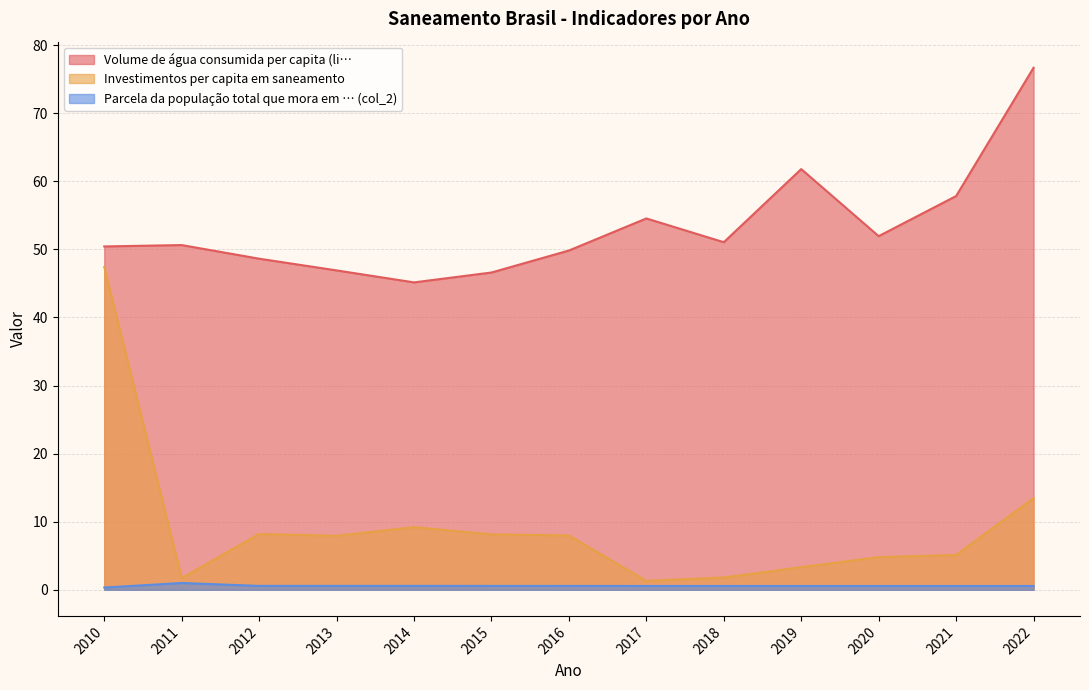

Reading left to right, extract all data points from this chart.

Volume de água consumida per capita (li…: 50.4	50.6	48.6	46.9	45.1	46.6	49.8	54.5	51.0	61.8	51.9	57.8	76.7
Investimentos per capita em saneamento: 47.4	1.7	8.2	7.9	9.2	8.1	8.0	1.3	1.8	3.3	4.8	5.1	13.5
Parcela da população total que mora em … (col_2): 0.3	1.0	0.6	0.6	0.6	0.6	0.6	0.6	0.6	0.6	0.6	0.6	0.6